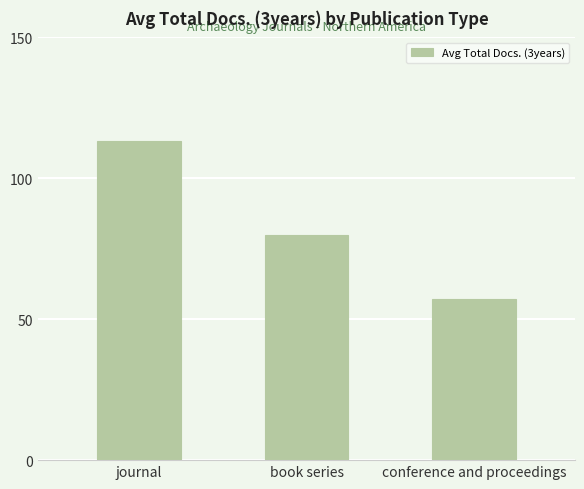

Is it true that the value at conference and proceedings is 57.0?

True